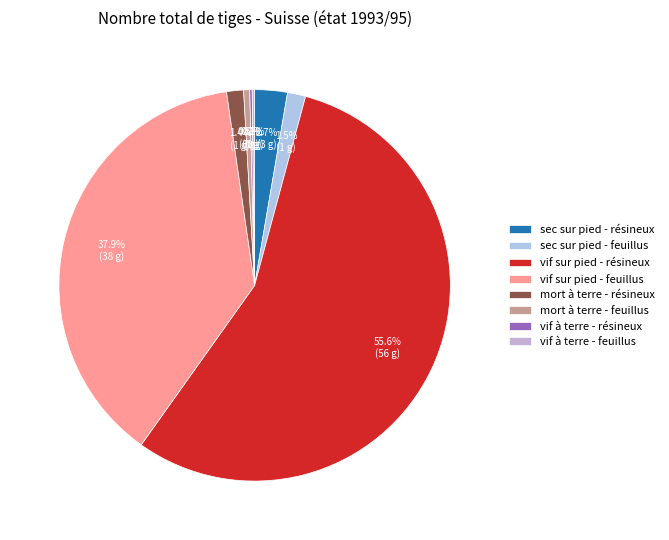

Which category has the biggest portion of the pie?

vif sur pied - résineux